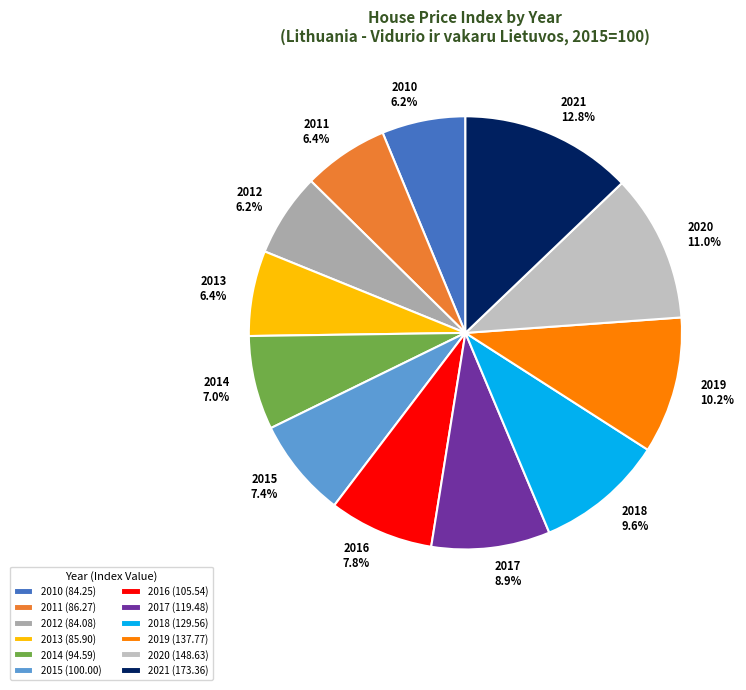

To the nearest percent, what is the combined percentage of 2019 and 2018?

20%